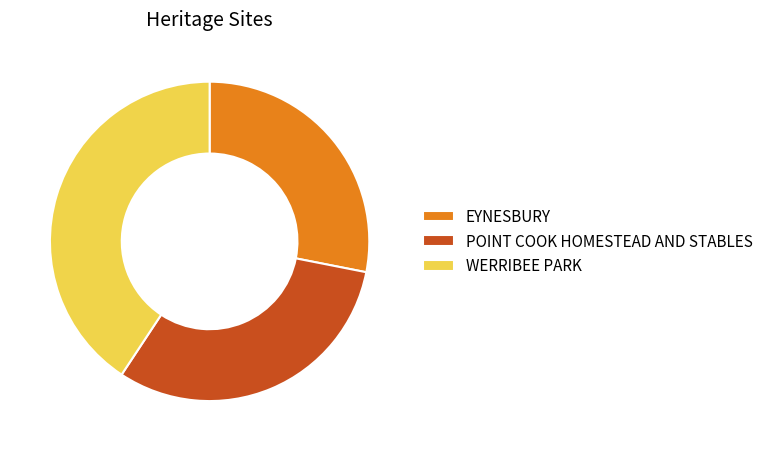

What is the smallest slice in the pie chart?

EYNESBURY